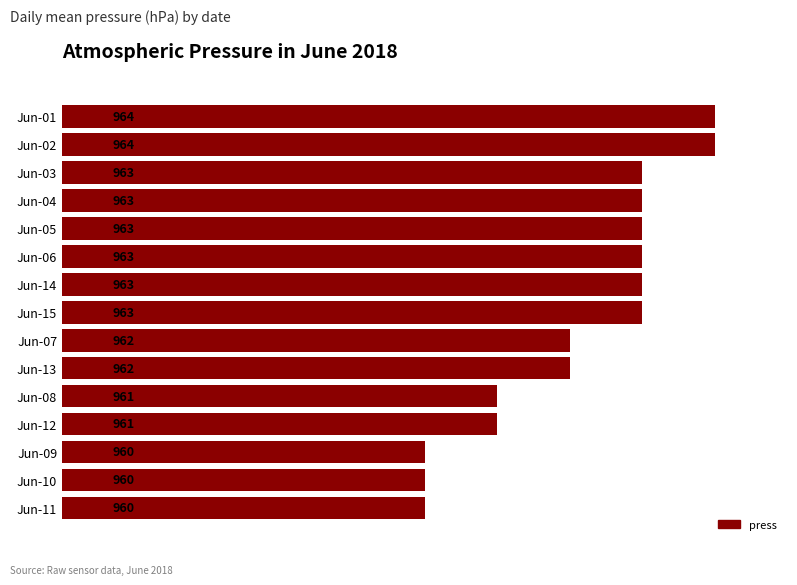

Between Jun-02 and Jun-15, which is larger?

Jun-02